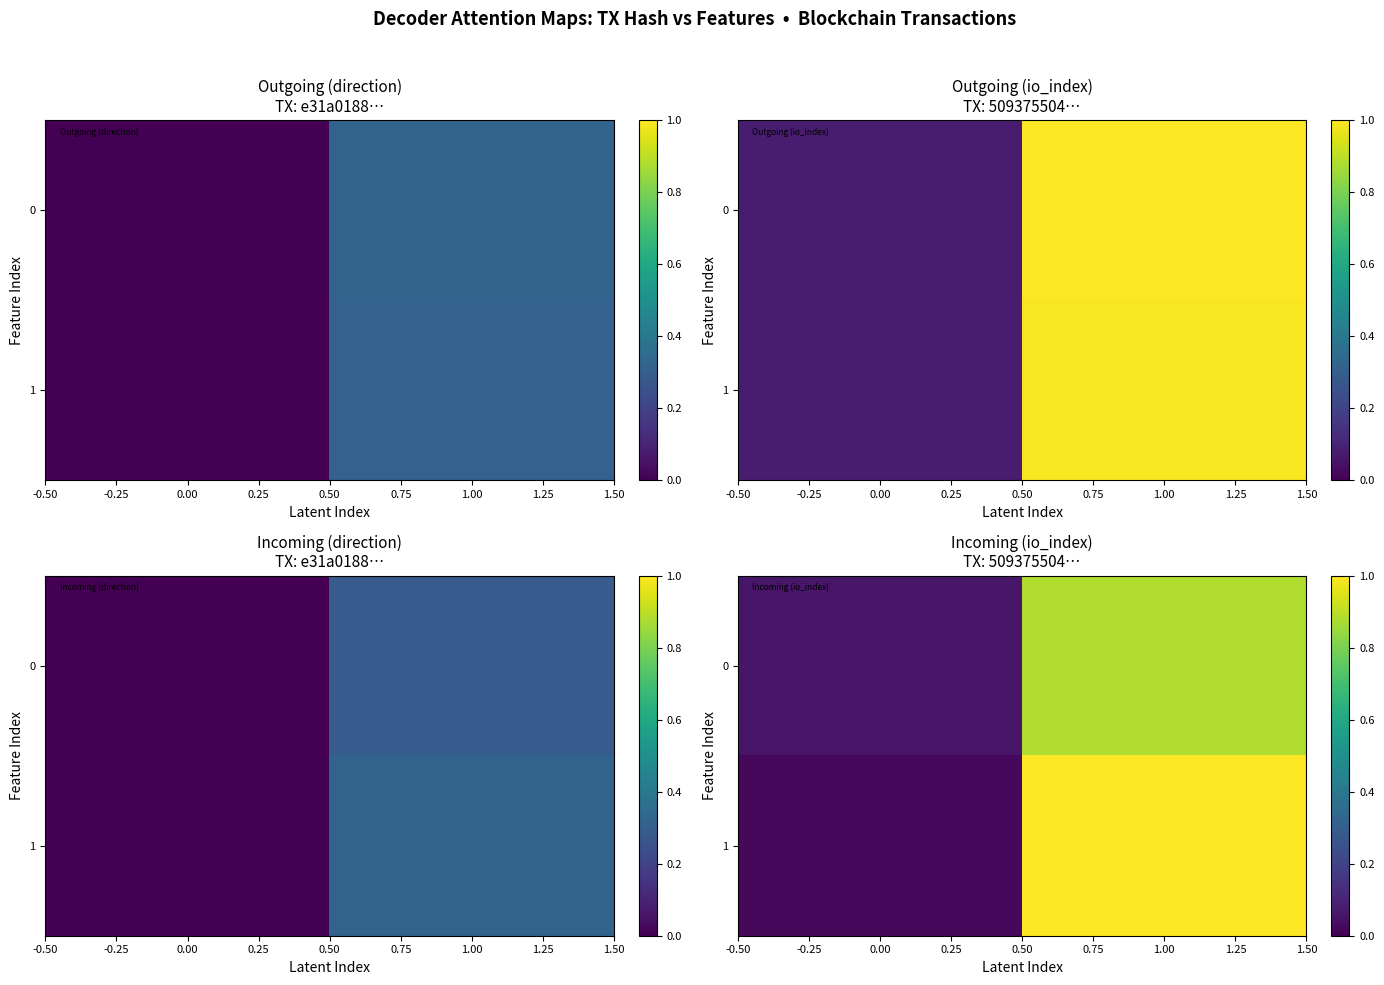

What is the total value across all series at 0.00?

0.1